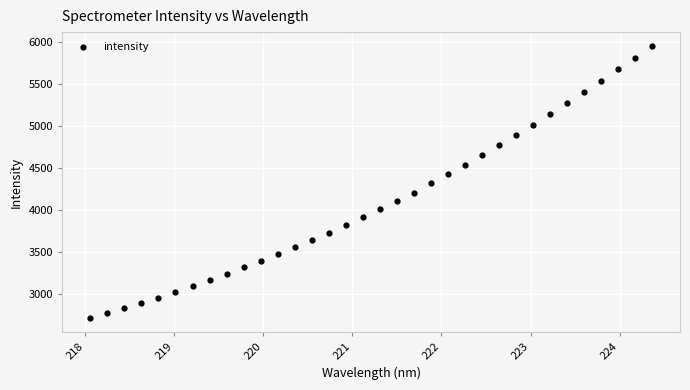

What is the range of X values (max minus min)?

6.3